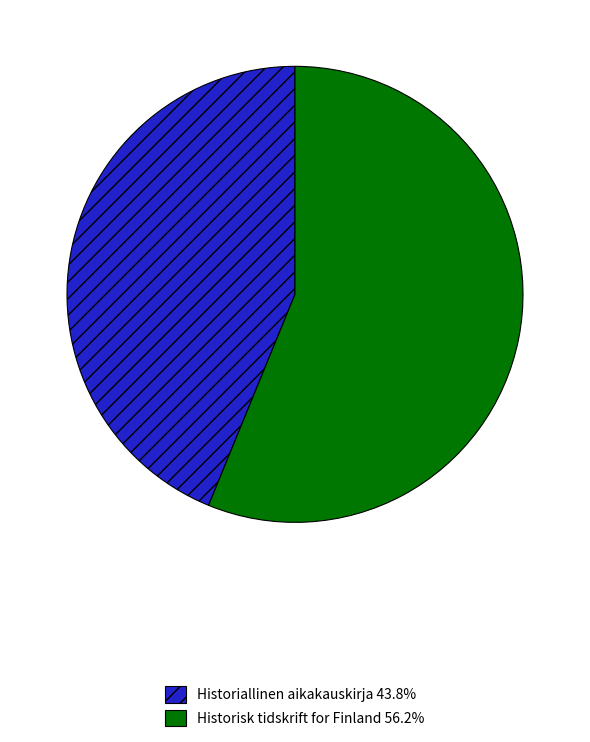

Rank the categories by value from lowest to highest.

Historiallinen aikakauskirja, Historisk tidskrift for Finland